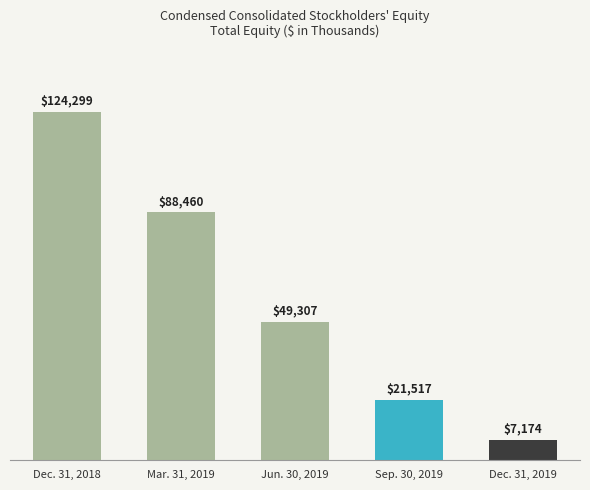

What is the change in value from Jun. 30, 2019 to Dec. 31, 2019?

-42133